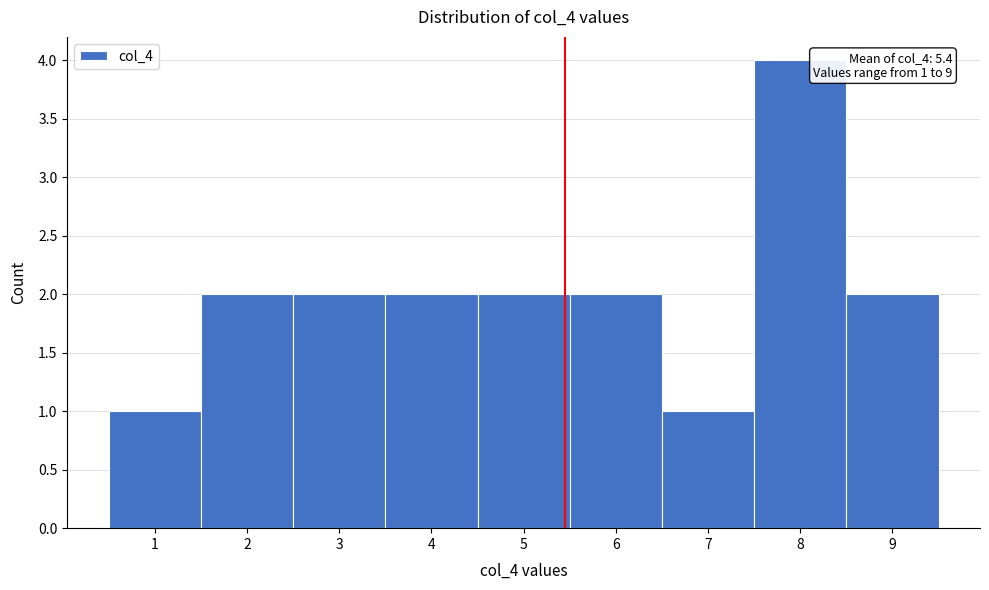

Over which range of the x-axis is the bar tallest?

7.5 to 8.5